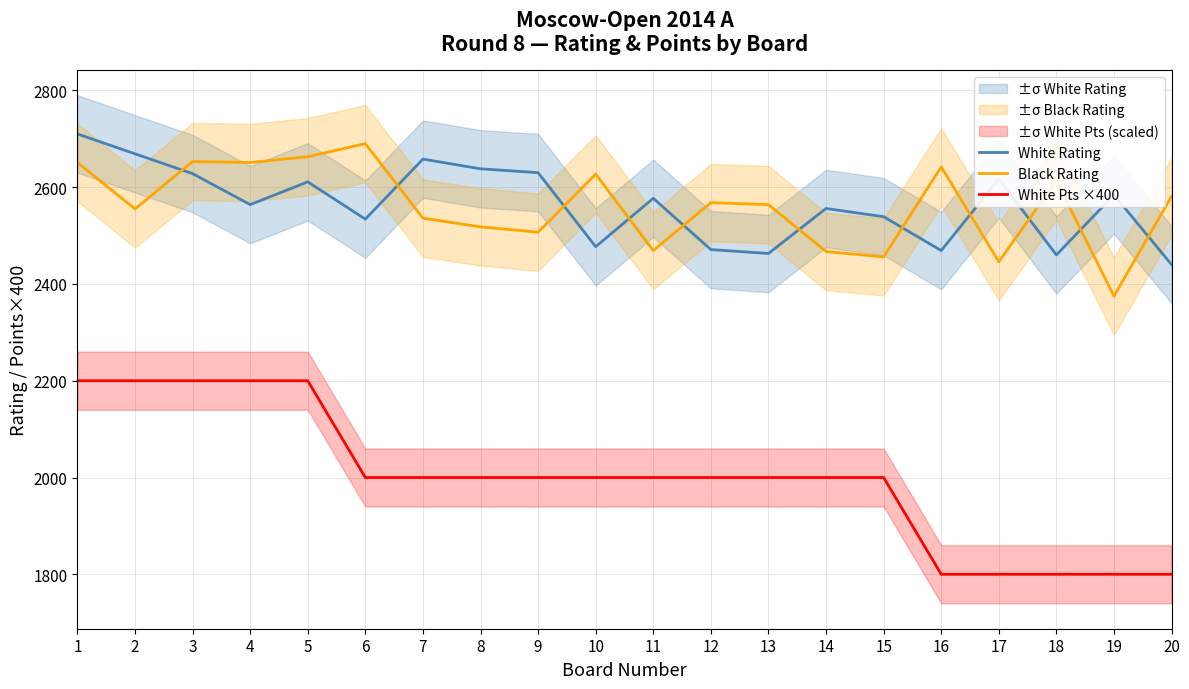

Rank the series by their maximum value, from highest to lowest.

White Rating, Black Rating, White Pts ×400